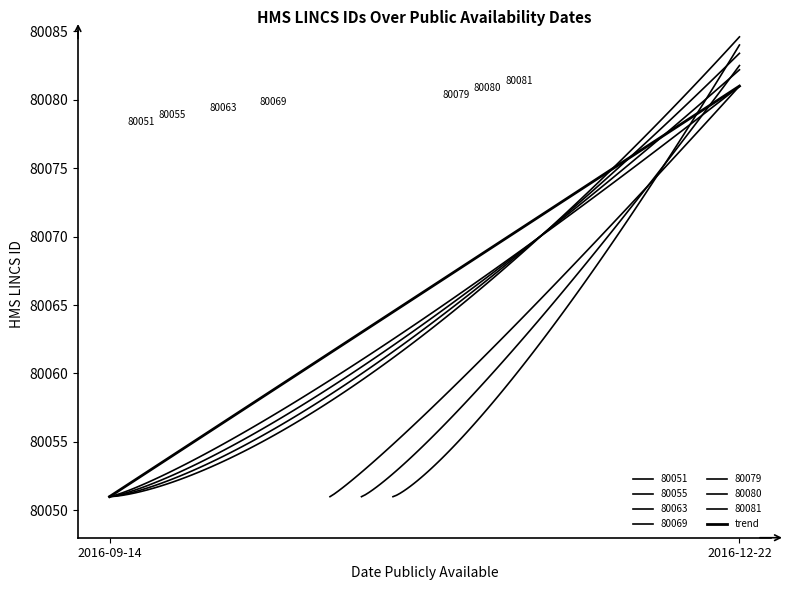

Rank the categories by value from lowest to highest.

2016-09-14, 2016-12-22